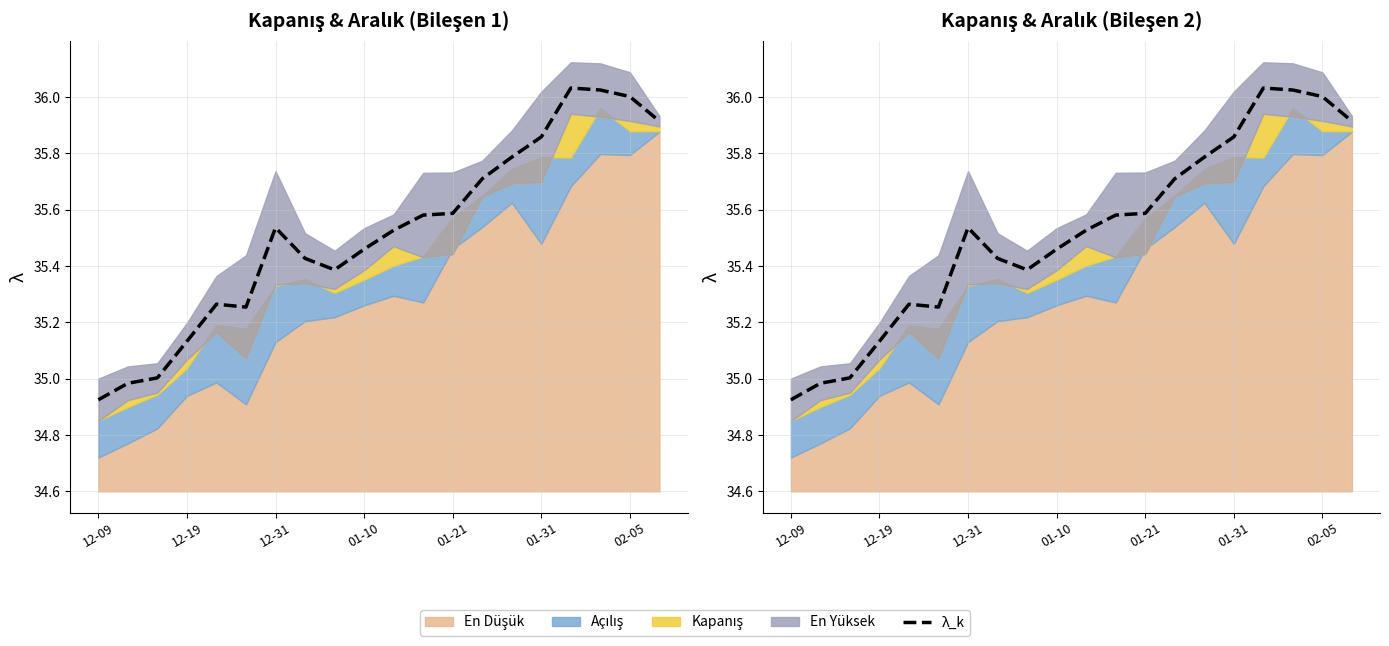

Read the value at 19.

35.9